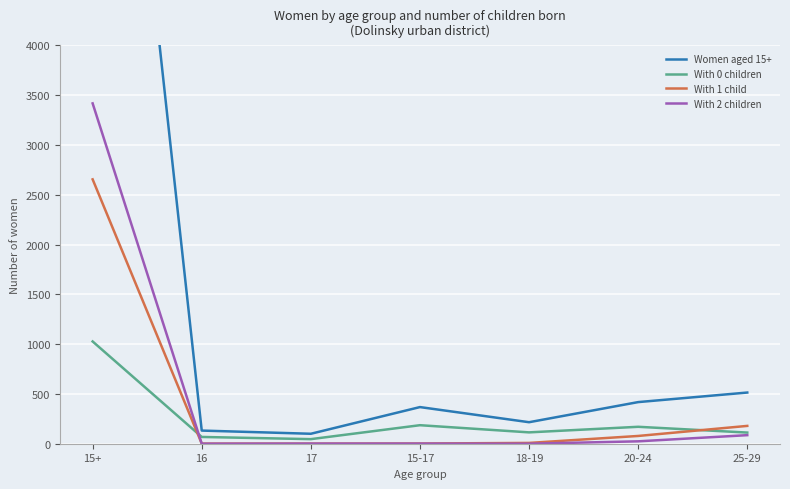

What is the sum of all With 2 children values?

3530